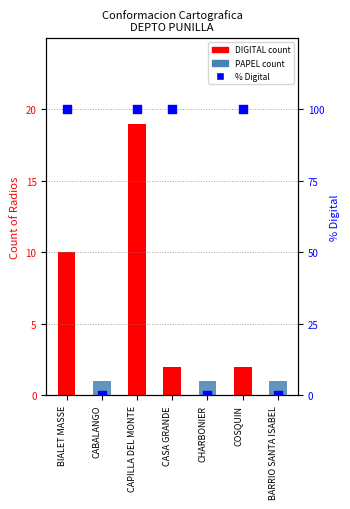

Which series has the widest spread of Y values?

% Digital